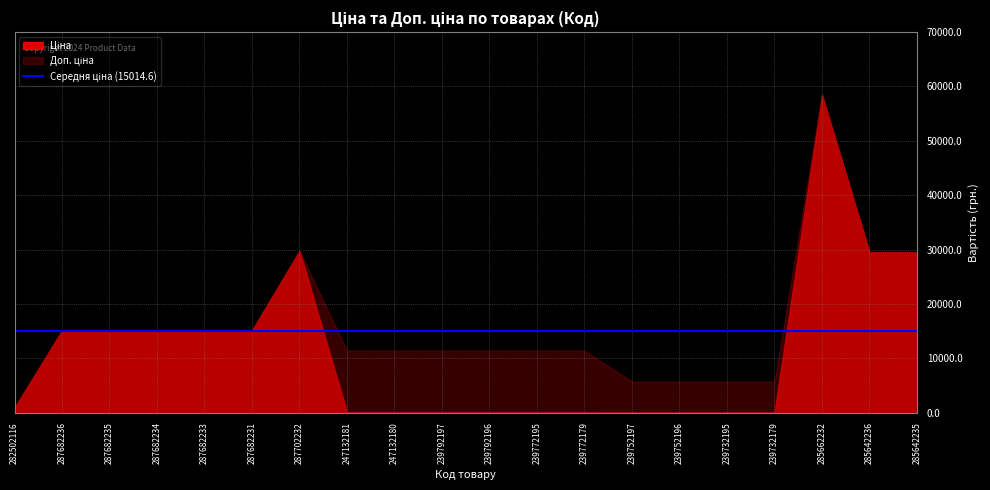

How many lines are shown in the chart?

2